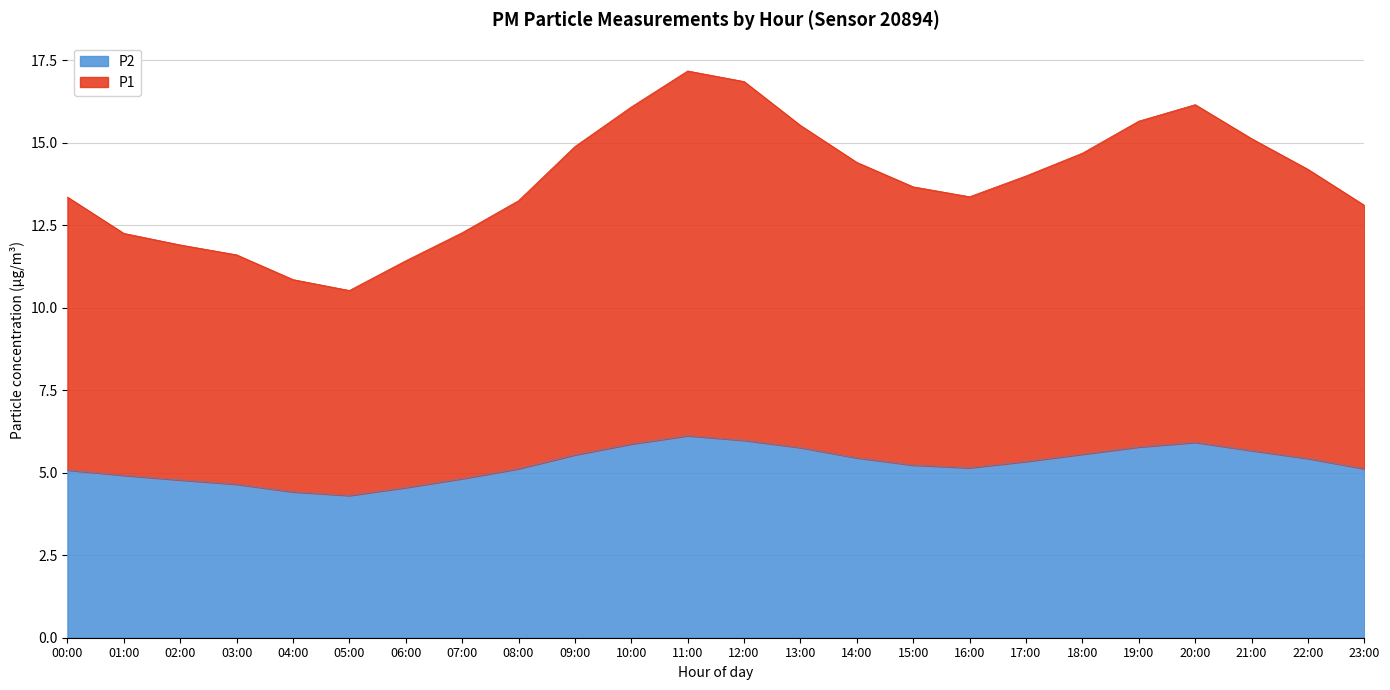

Is it true that P1 equals 10.8 at 04:00?

True